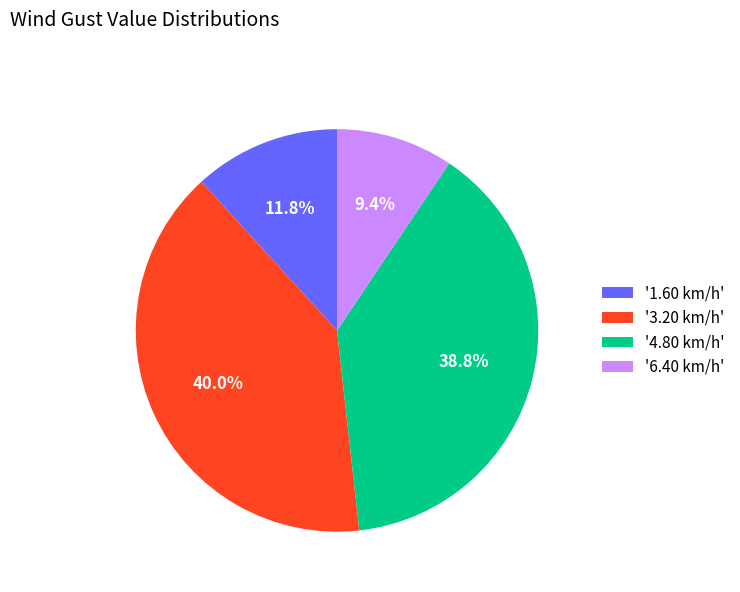

Approximately how many times larger is the value at '1.60 km/h' compared to '3.20 km/h'?

0.3